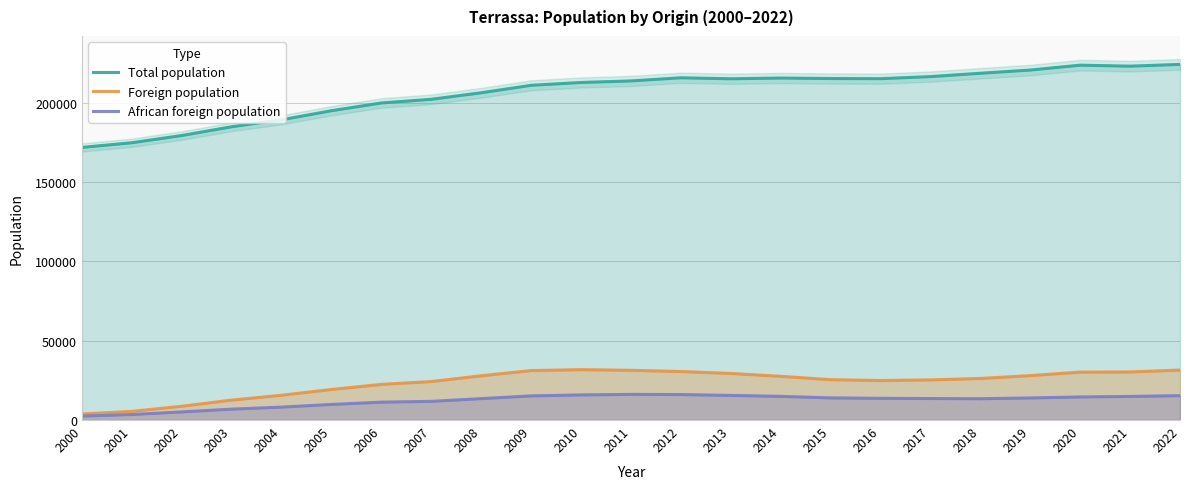

Rank the series at 2001 from highest to lowest value.

Total population, Foreign population, African foreign population